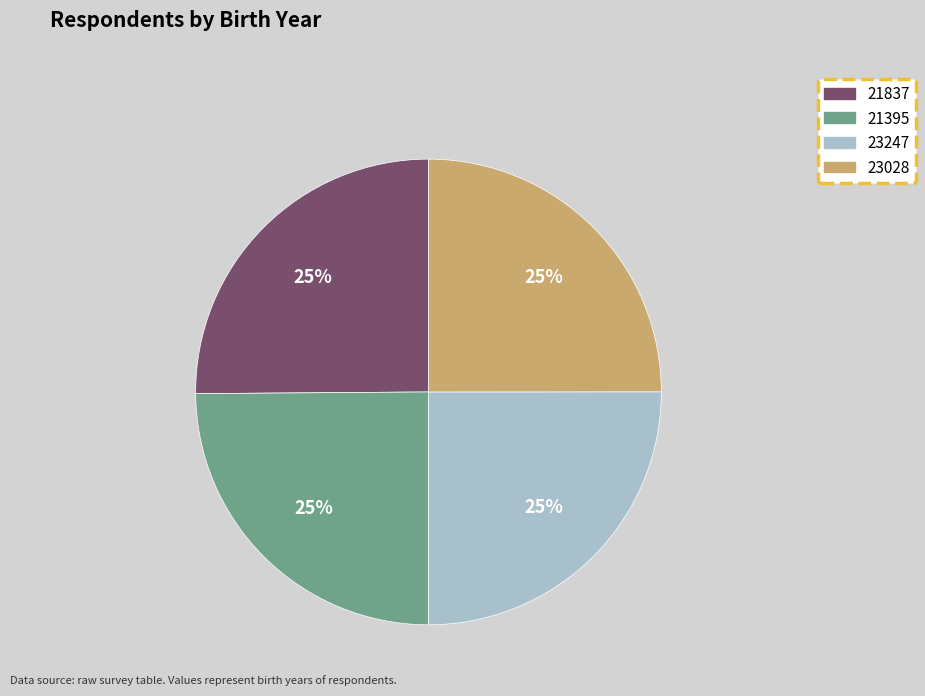

Count the number of slices in the pie.

4